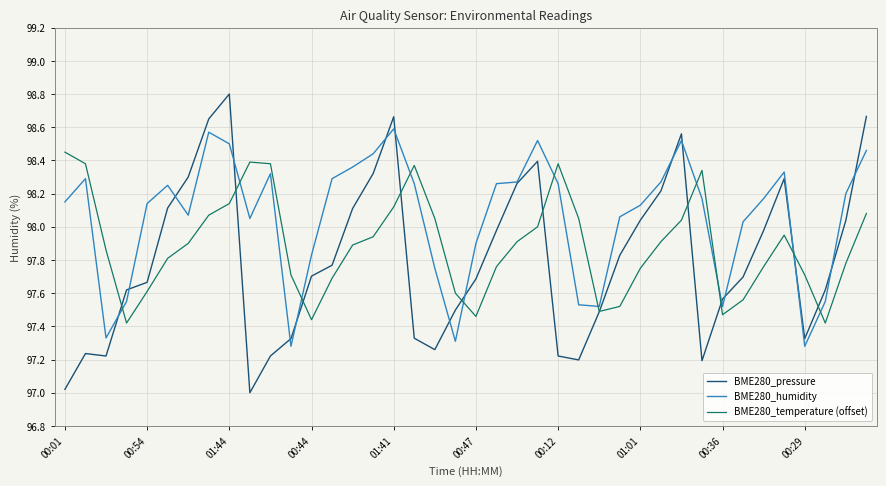

How many interior local peaks does the BME280_temperature (offset) series have?

5